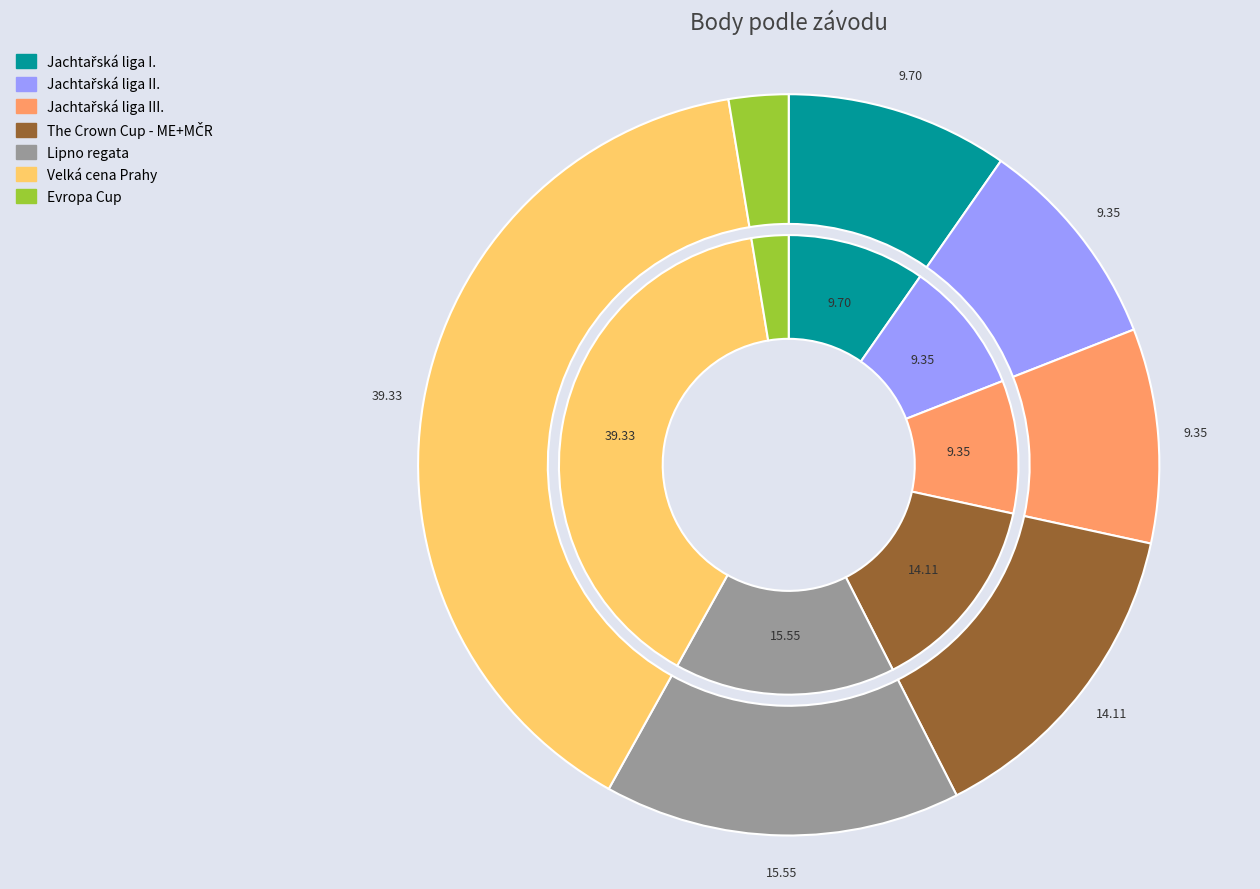

Count the number of slices in the pie.

8